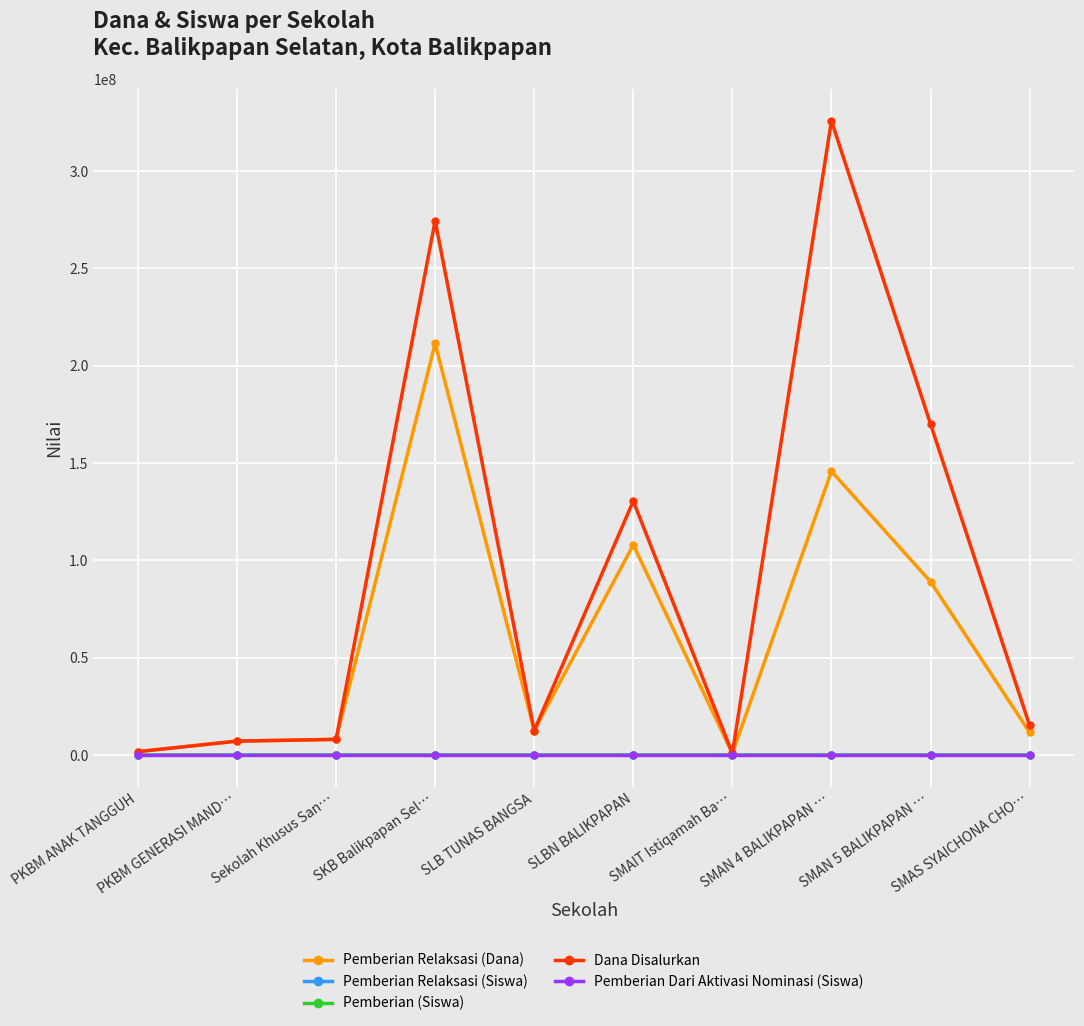

Which series has the largest total across all categories?

Dana Disalurkan